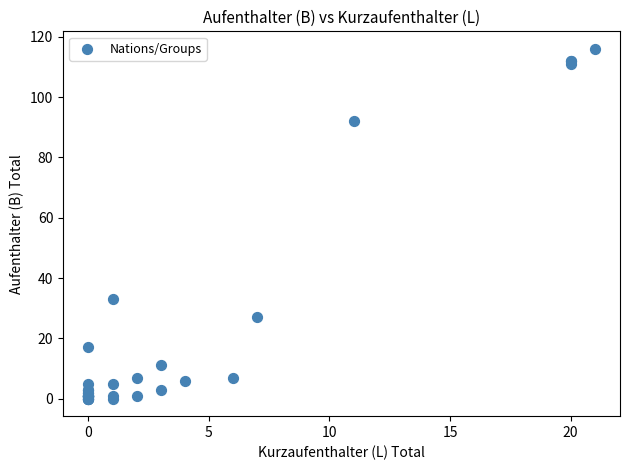

What Y value in the scatter plot is closest to 58?

33